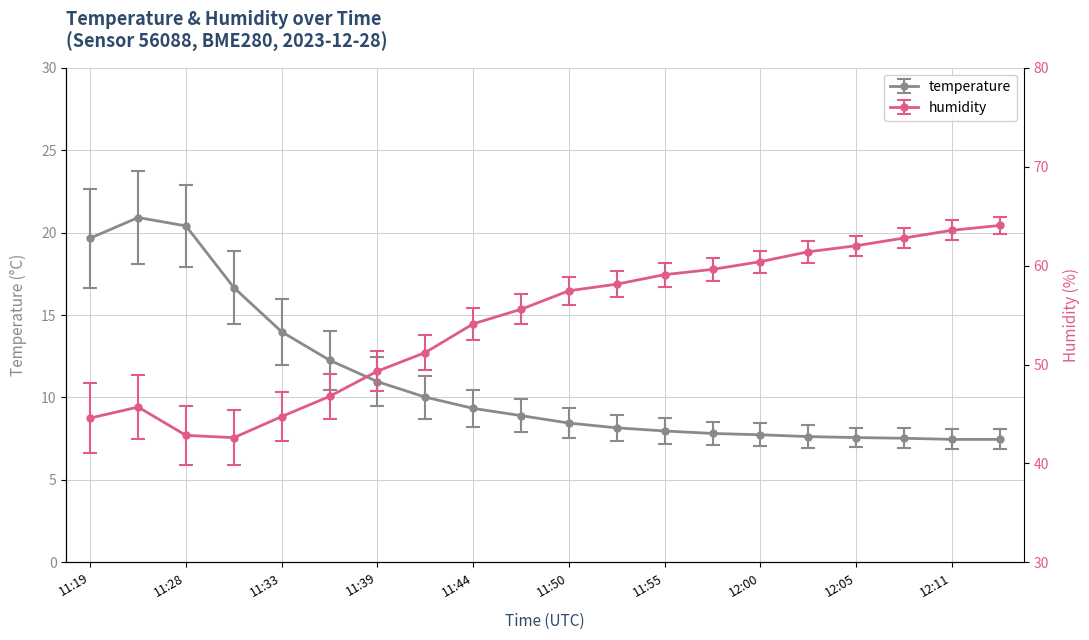

List the series in order of their peak value, lowest first.

temperature, humidity